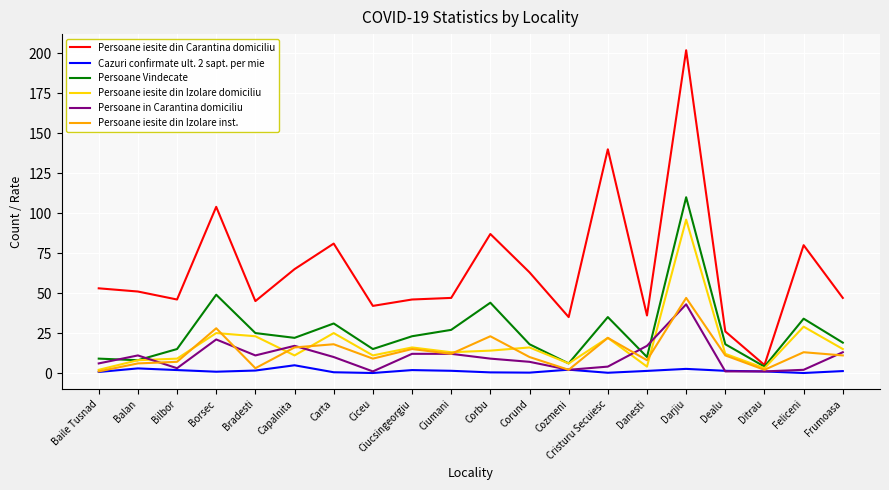

Rank the series at Darjiu from lowest to highest value.

Cazuri confirmate ult. 2 sapt. per mie, Persoane in Carantina domiciliu, Persoane iesite din Izolare inst., Persoane iesite din Izolare domiciliu, Persoane Vindecate, Persoane iesite din Carantina domiciliu